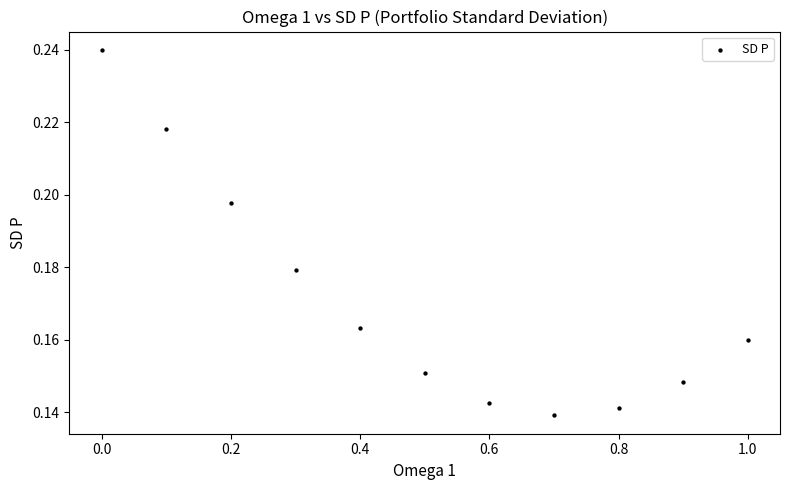

What is the range of X values (max minus min)?

1.0